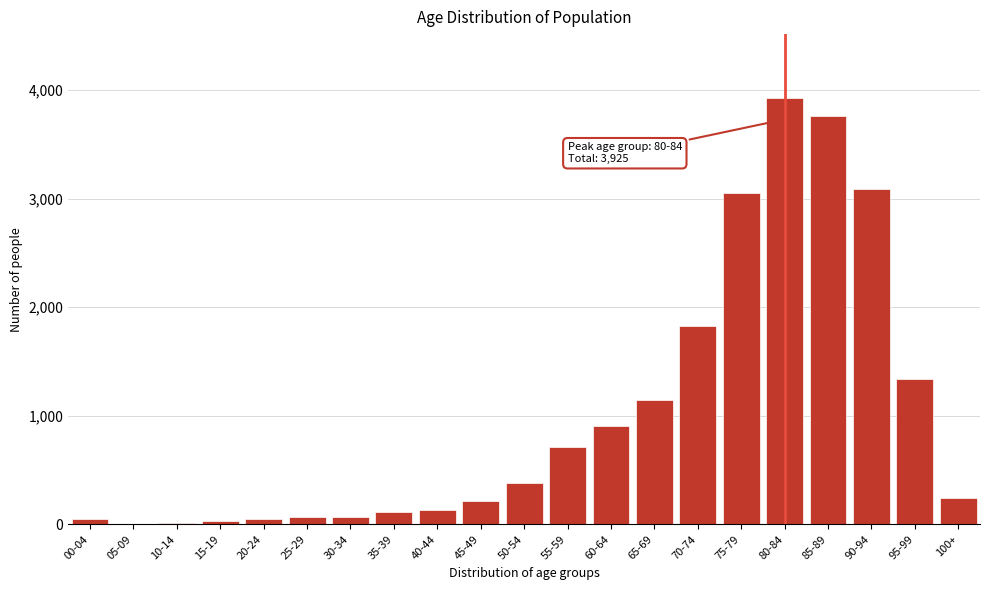

What is the sum of all values?

21117